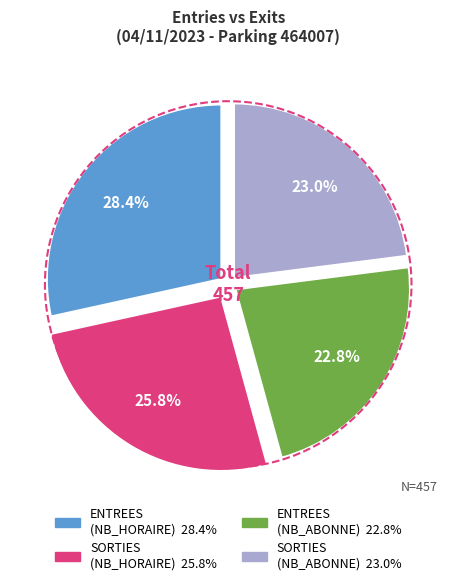

How many slices are in this pie chart?

4